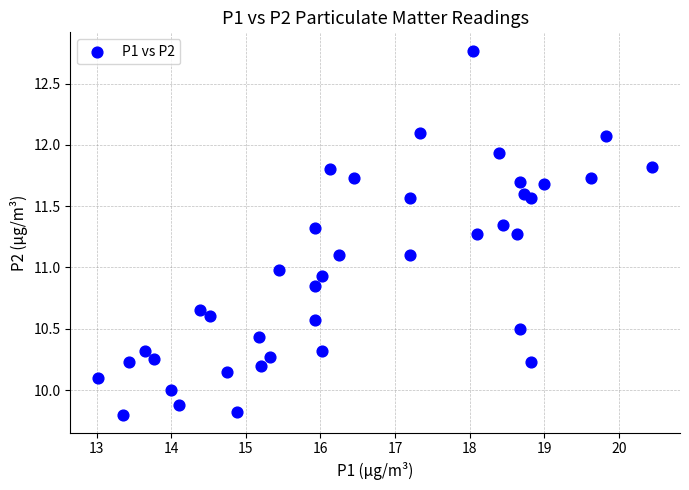

What is the range of Y values (max minus min)?

3.0